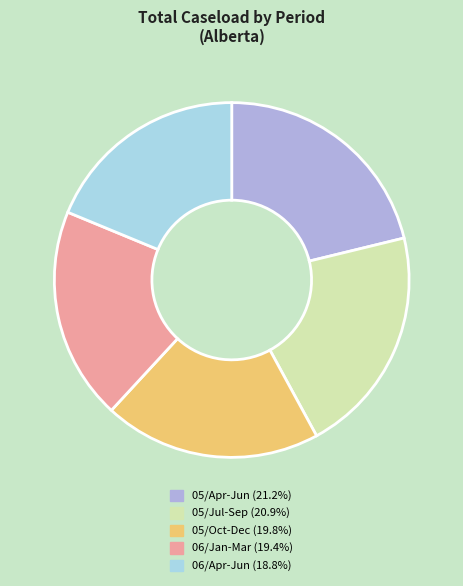

How many slices are in this pie chart?

5